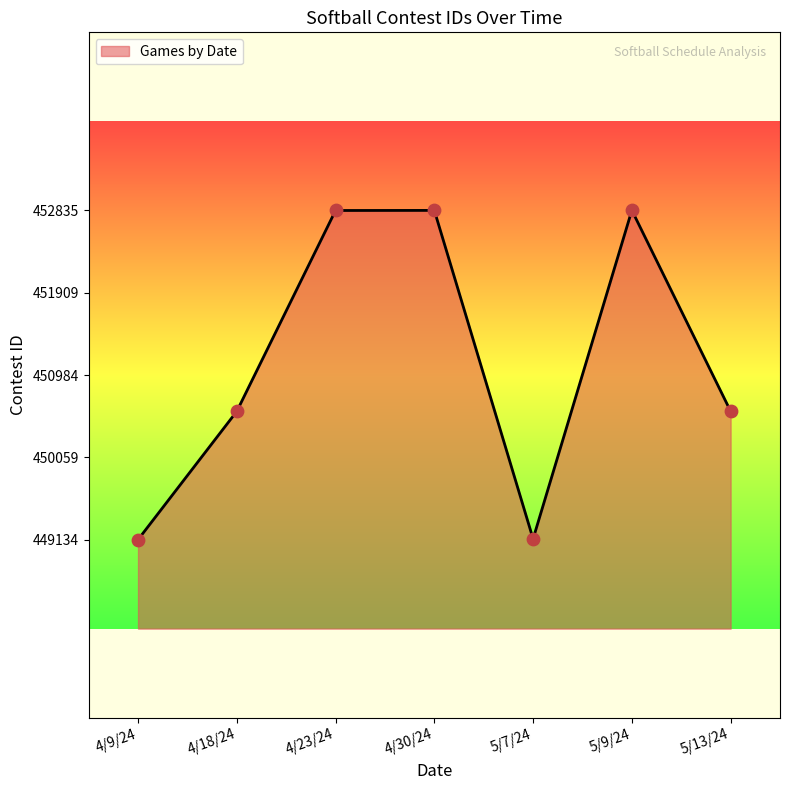

What is the change in value from 4/9/24 to 5/7/24?

+9